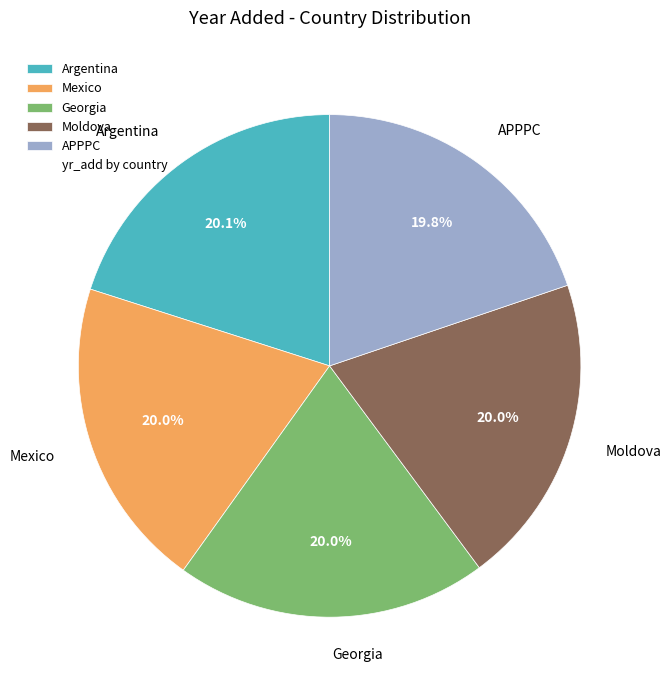

How many segments does this pie chart have?

5